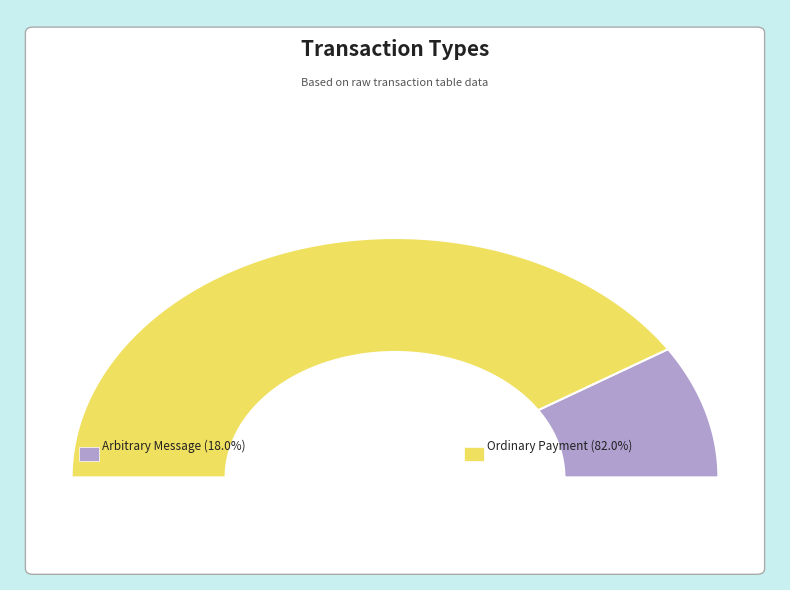

To the nearest percent, what percentage of the pie is Ordinary Payment?

82%